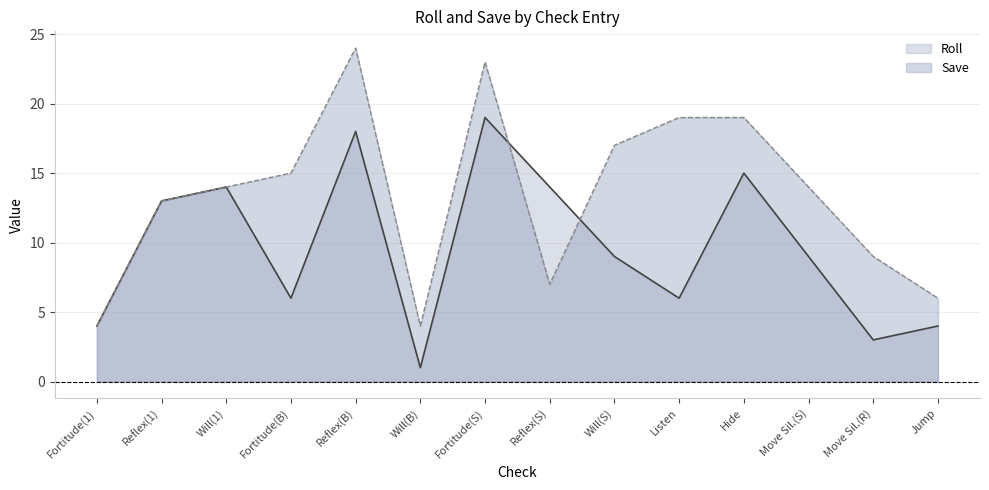

Reading left to right, what are all the values shown in this chart?

4	13	14	6	18	1	19	14	9	6	15	9	3	4